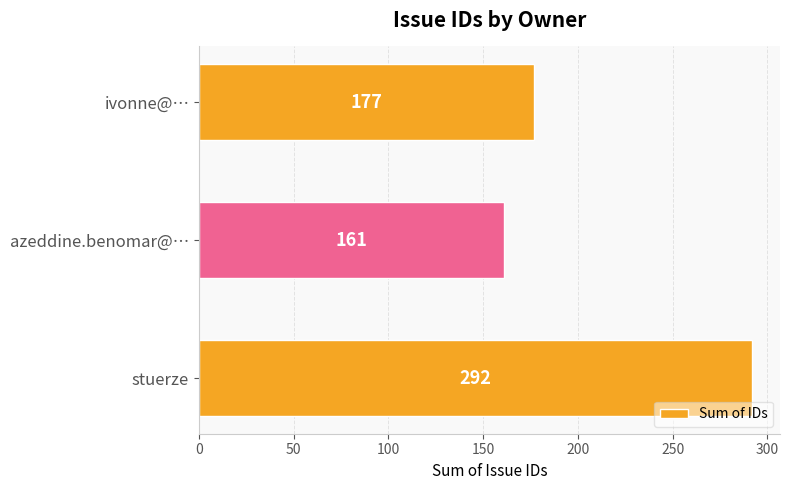

At which label is the value closest to 226?

ivonne@…